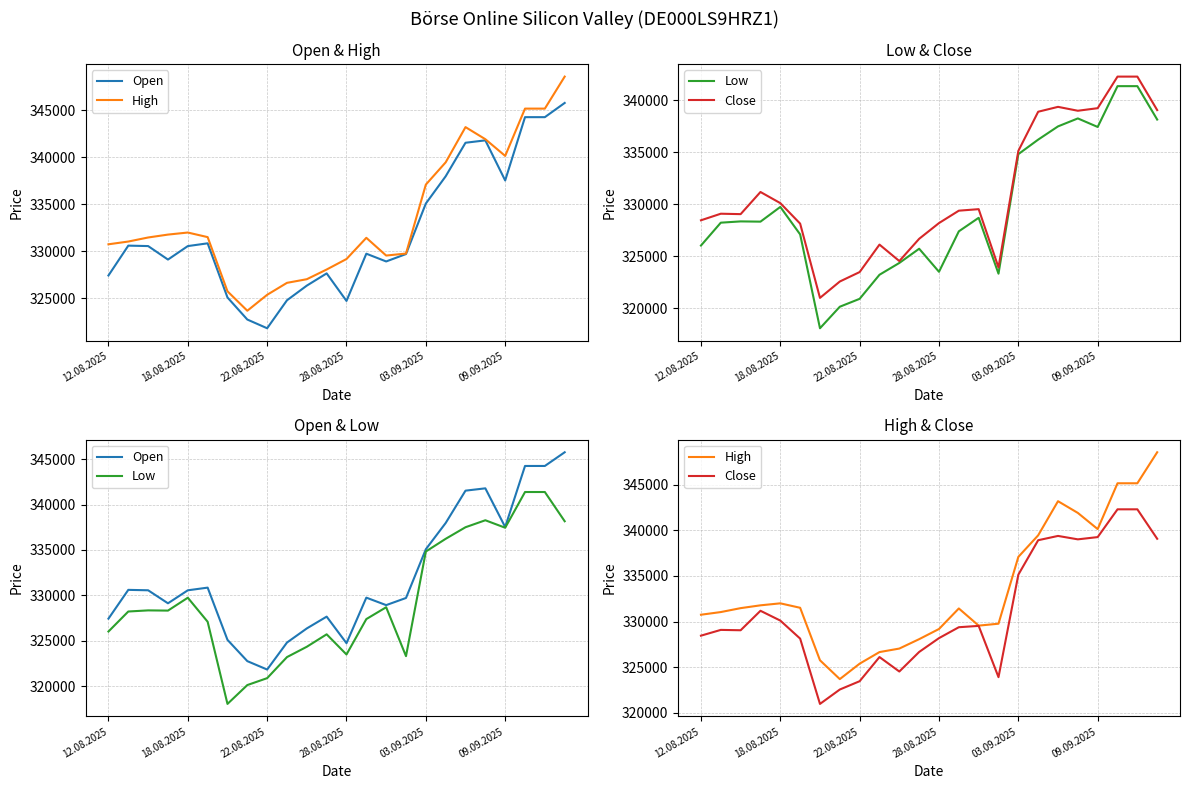

How many data points in Close are less than 329381?

12